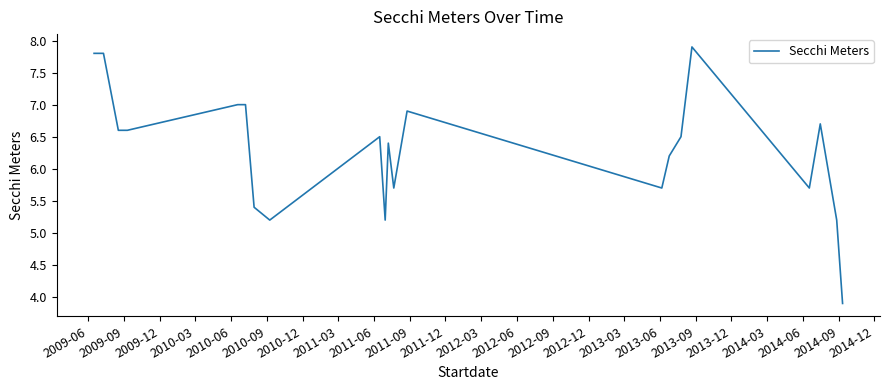

What is the difference between the maximum and minimum values?

4.0